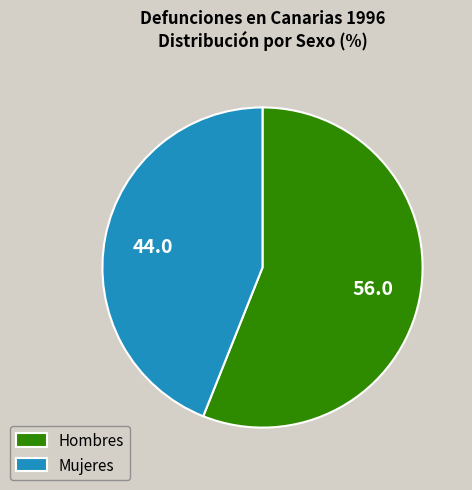

Does Hombres represent more than half of the total?

Yes